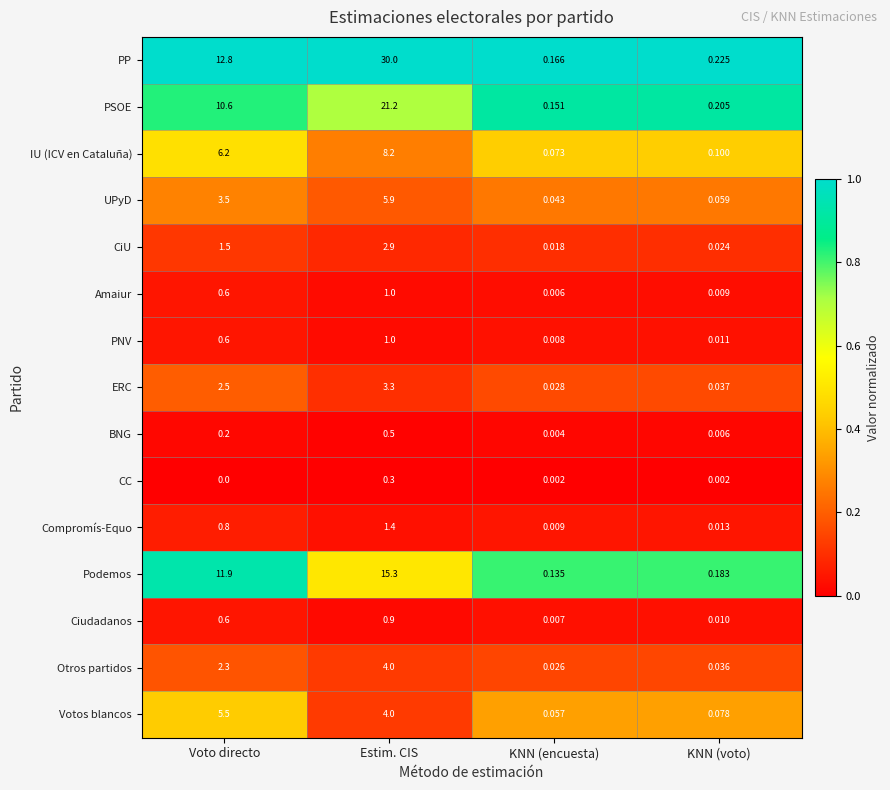

Which label corresponds to the smallest value in the chart?

Voto directo